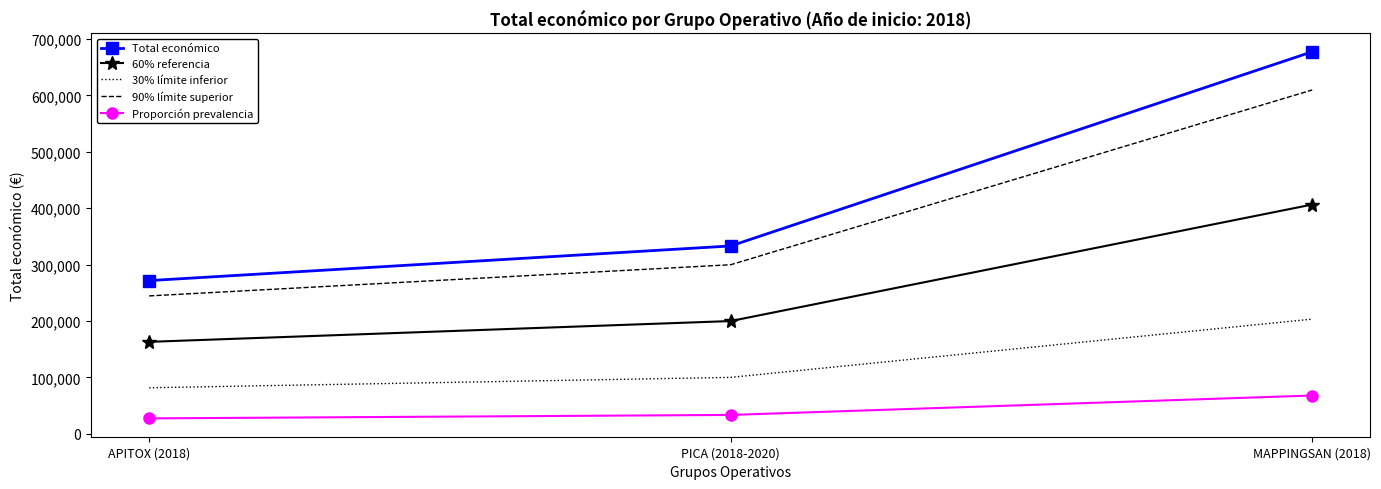

What position from the left is MAPPINGSAN (2018)?

3